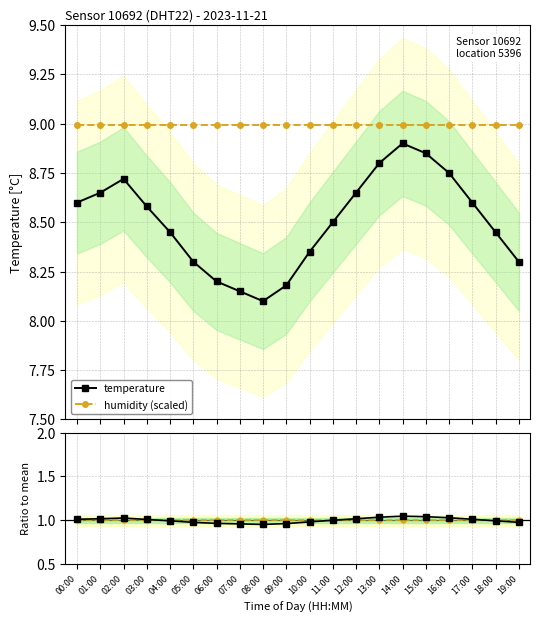

At how many categories does at least one series exceed 5?

20